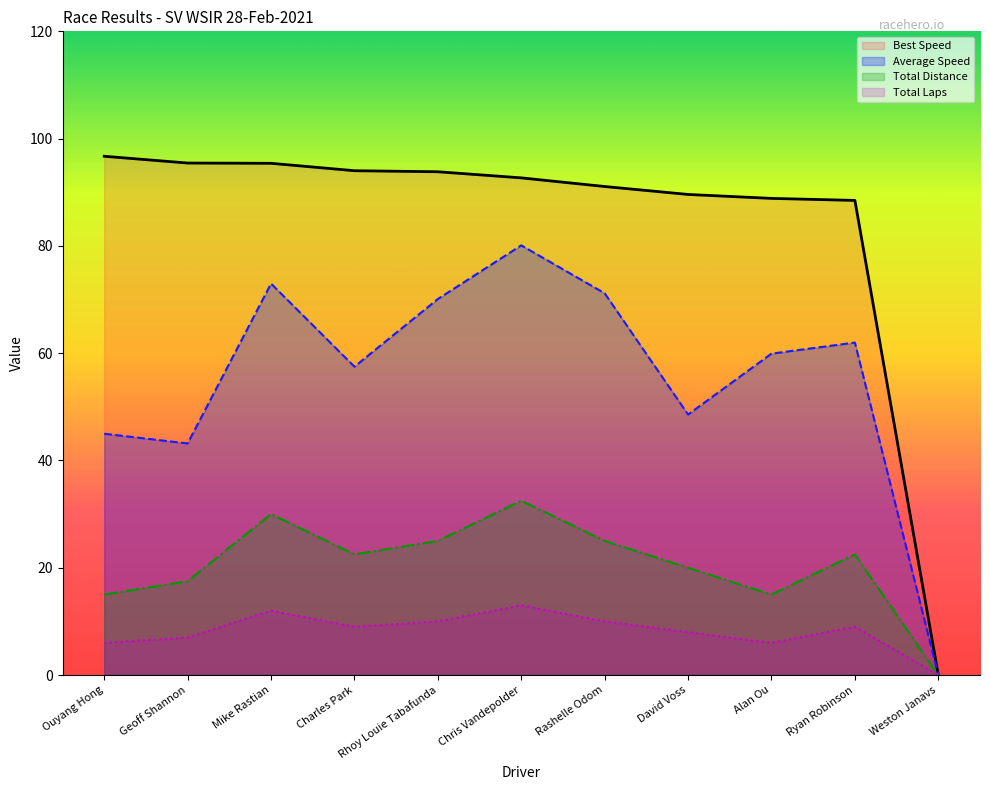

List the series in order of their overall mean, lowest first.

Total Laps, Total Distance, Average Speed, Best Speed